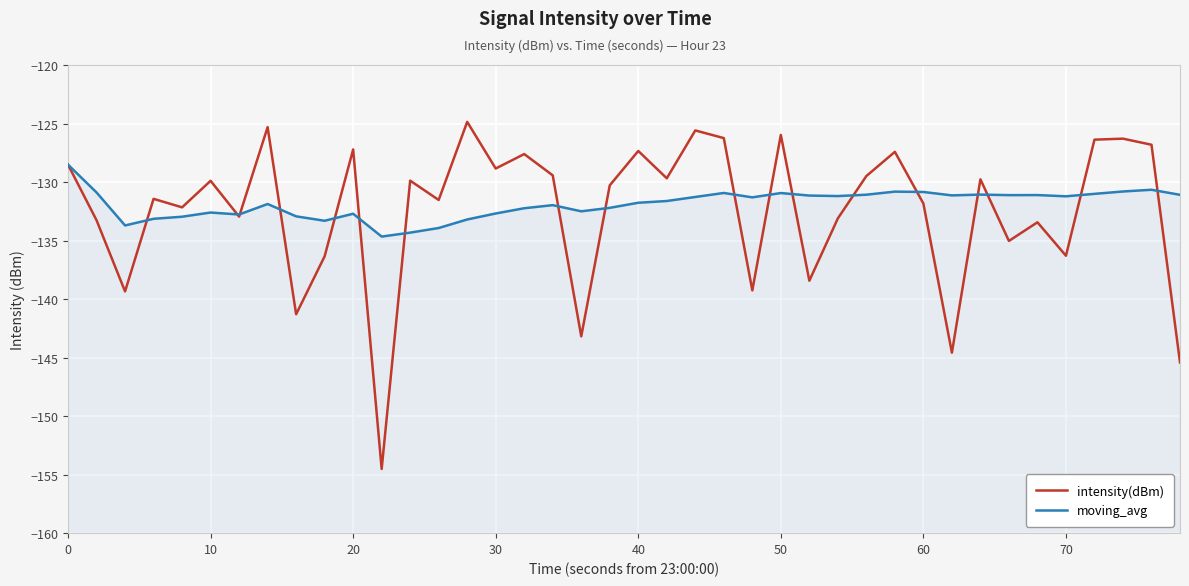

List the series in order of their peak value, highest first.

intensity(dBm), moving_avg